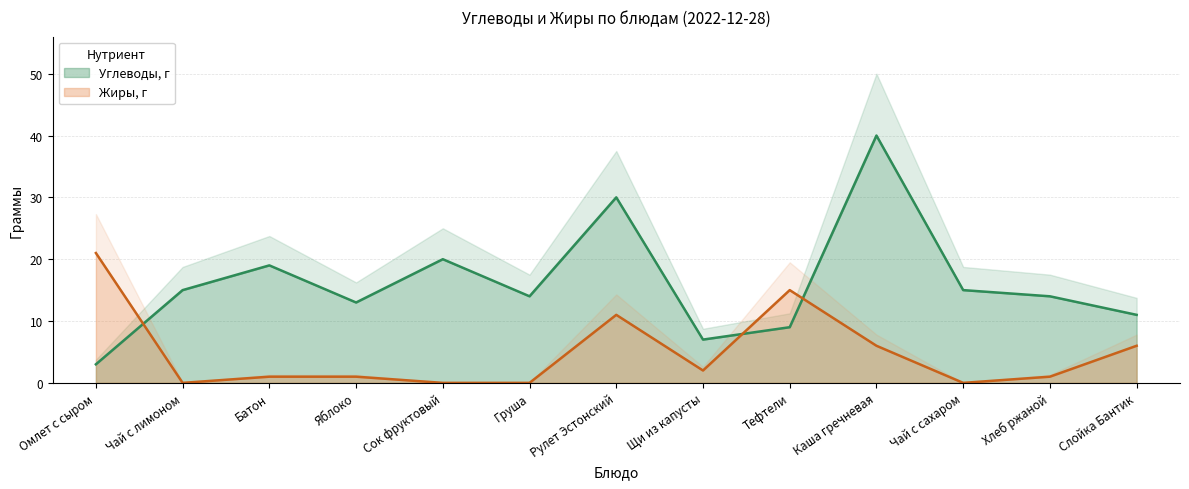

Which series has the largest total across all categories?

Углеводы, г